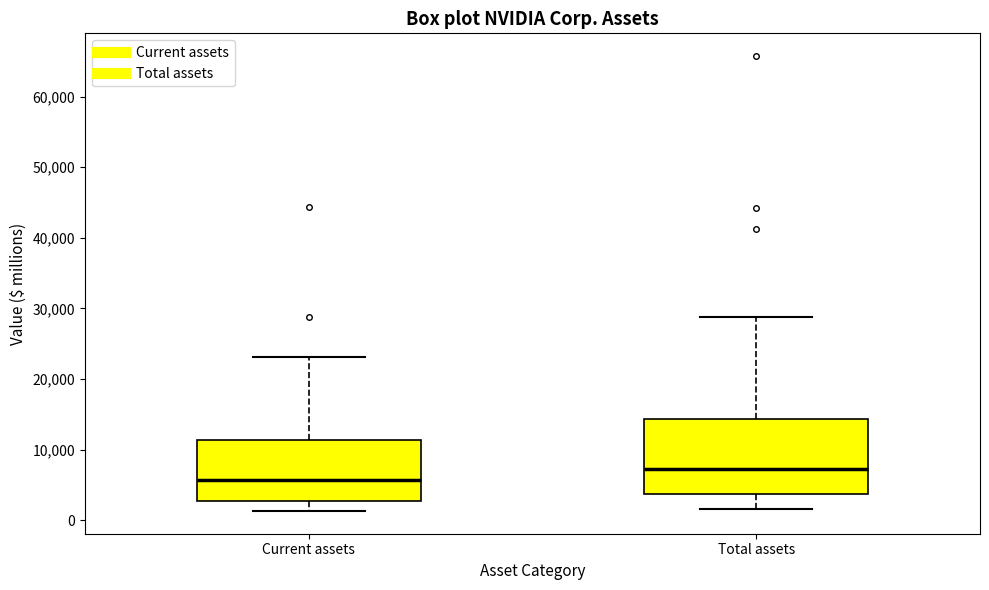

Which box is the tallest, from its lower edge to its upper edge?

Total assets